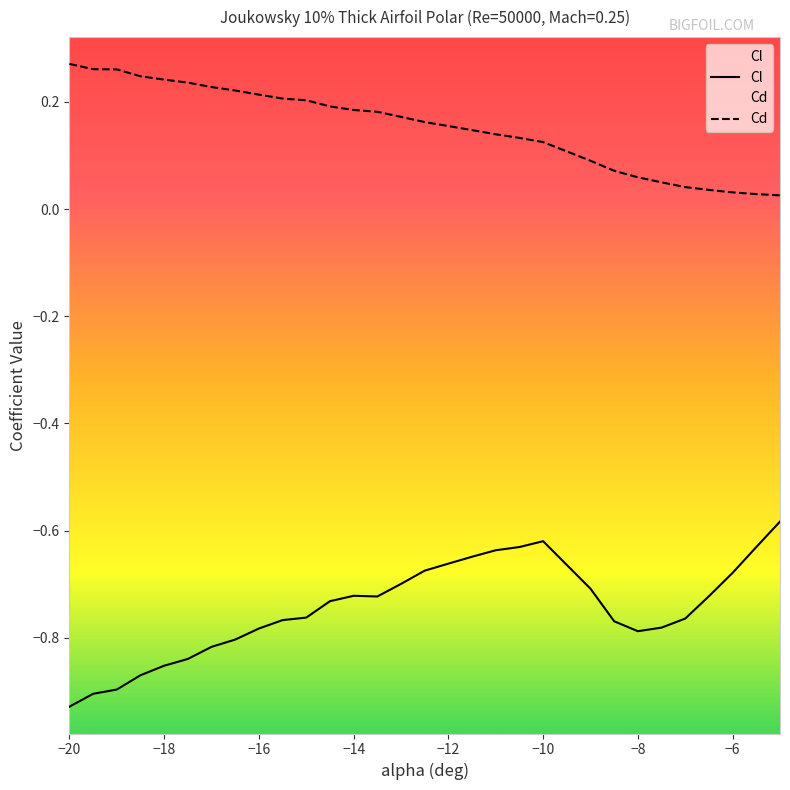

True or false: Cd and Cl cross at least once.

False